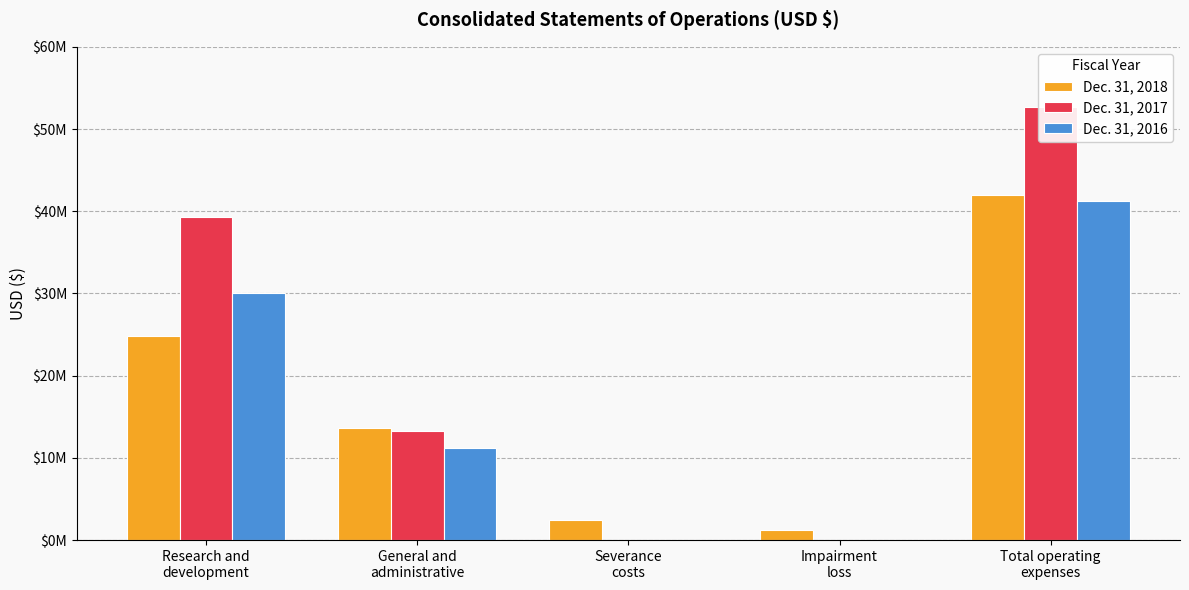

Does the chart contain any negative values?

No